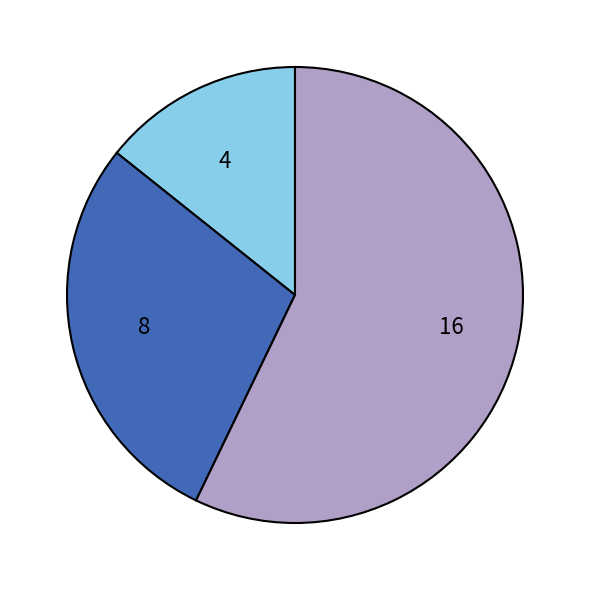

What is the majority slice?

16